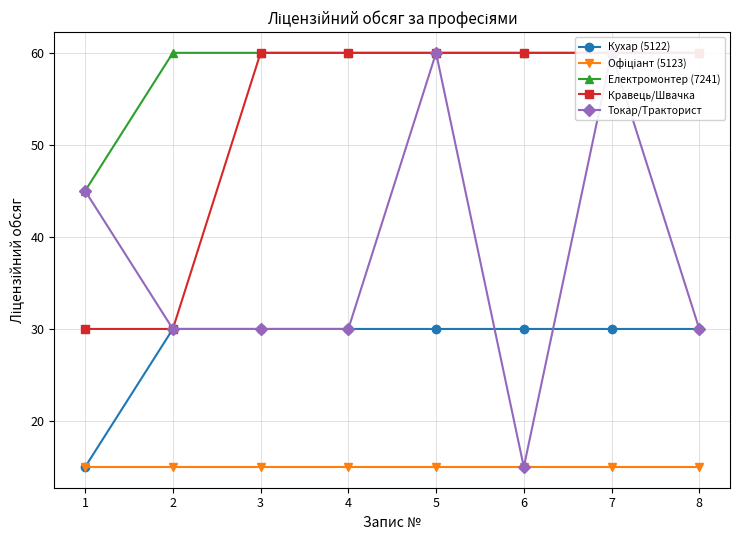

How many Токар/Тракторист values are between 30 and 60?

7